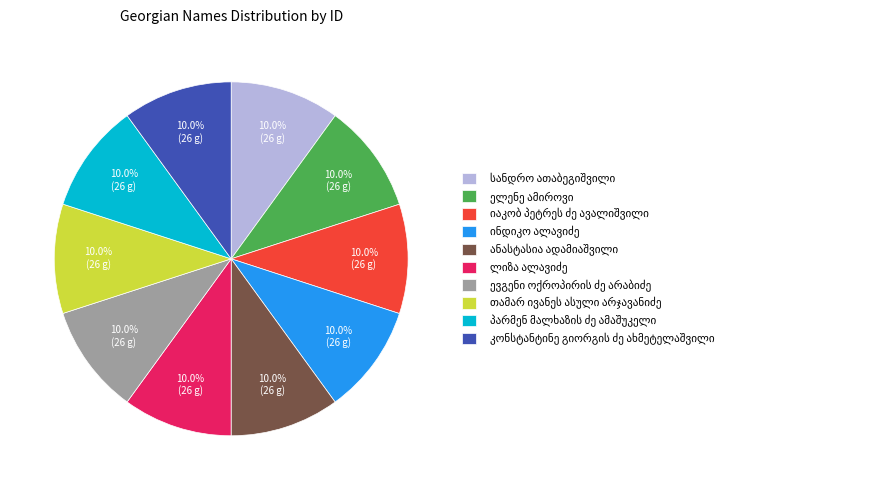

Is there a majority slice in this chart?

No